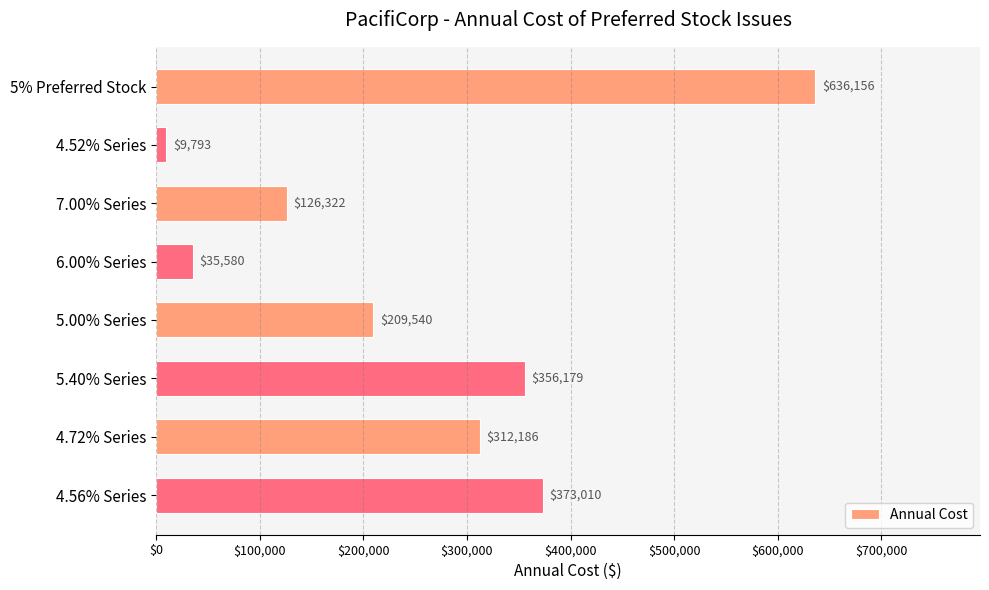

Rank the categories by value from lowest to highest.

4.52% Series, 6.00% Series, 7.00% Series, 5.00% Series, 4.72% Series, 5.40% Series, 4.56% Series, 5% Preferred Stock